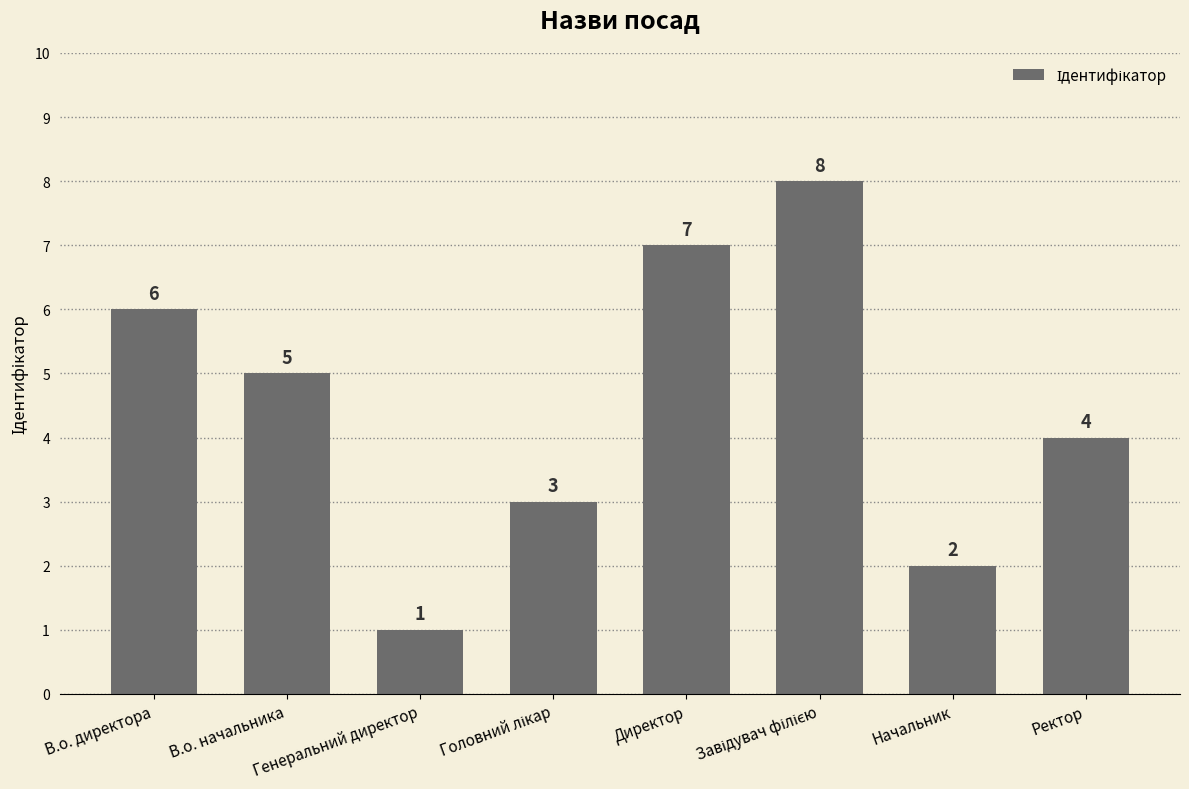

What is the value of the 7th bar from the left?

2